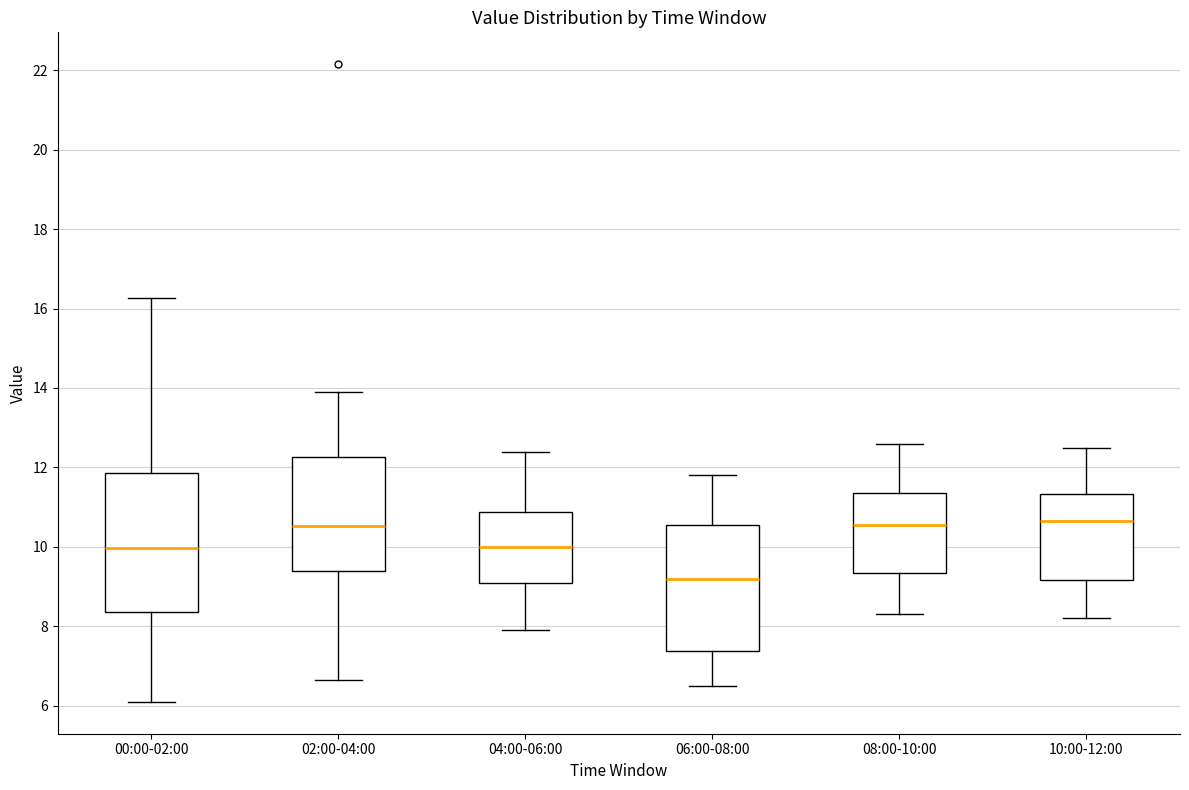

Reading left to right, read every box against the y-axis: the position of its median line, the range the box covers, and the ends of its whiskers. The values are not printed on the chart, so give them approximately, as read against the axis.

00:00-02:00: median 10.0, box 8.4 to 11.8, whiskers 6.2 to 16.2
02:00-04:00: median 10.6, box 9.4 to 12.2, whiskers 6.6 to 14.0
04:00-06:00: median 10.0, box 9.2 to 10.8, whiskers 8.0 to 12.4
06:00-08:00: median 9.2, box 7.4 to 10.6, whiskers 6.6 to 11.8
08:00-10:00: median 10.6, box 9.4 to 11.4, whiskers 8.4 to 12.6
10:00-12:00: median 10.6, box 9.2 to 11.4, whiskers 8.2 to 12.6